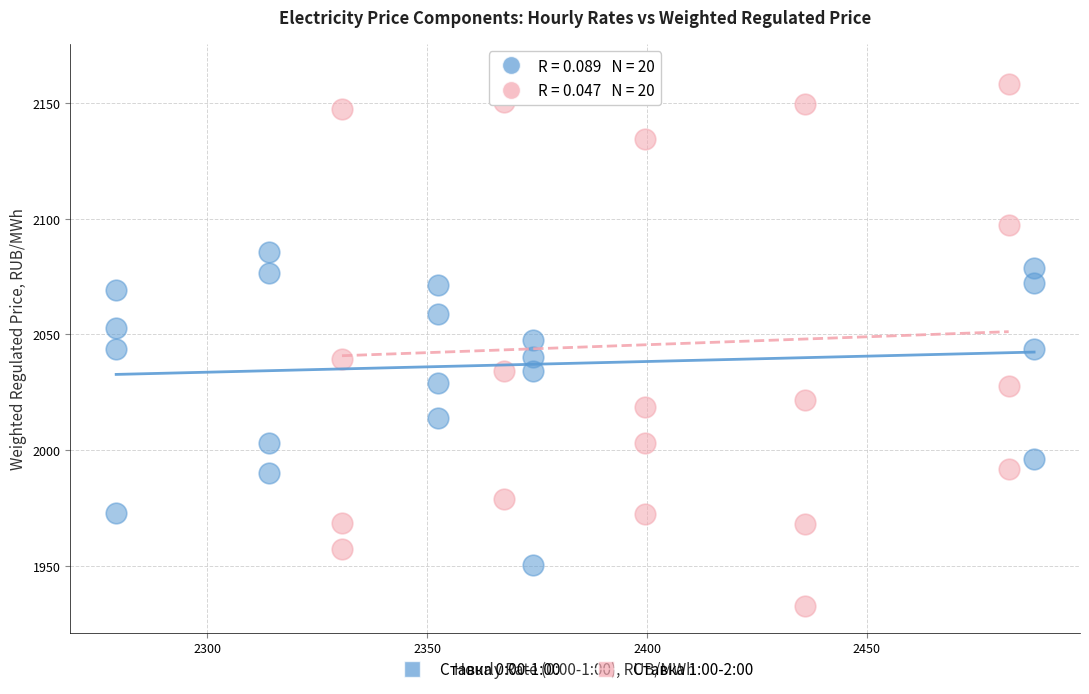

Which series contains the highest Y value?

Ставка 1:00-2:00